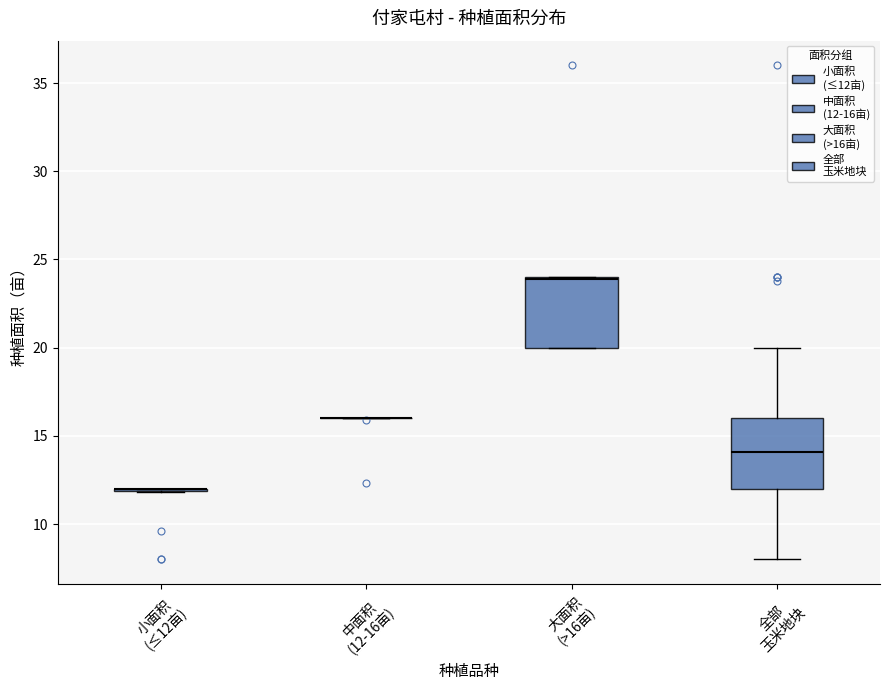

Reading left to right, read every box against the y-axis: the position of its median line, the range the box covers, and the ends of its whiskers. The values are not printed on the chart, so give them approximately, as read against the axis.

小面积 (≤12亩): box collapsed to a line at 12, whiskers 12 to 12
中面积 (12-16亩): box collapsed to a line at 16, whiskers 16 to 16
大面积 (>16亩): median 24, box 20 to 24, whiskers 20 to 24
全部 玉米地块: median 14, box 12 to 16, whiskers 8 to 20